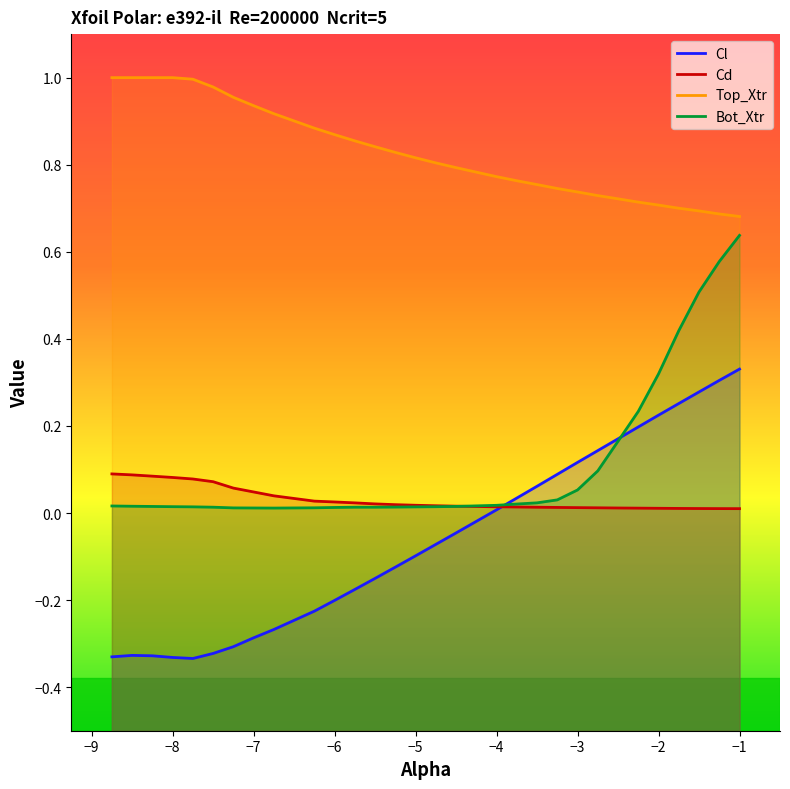

What is the sum of all Cl values?

-1.7